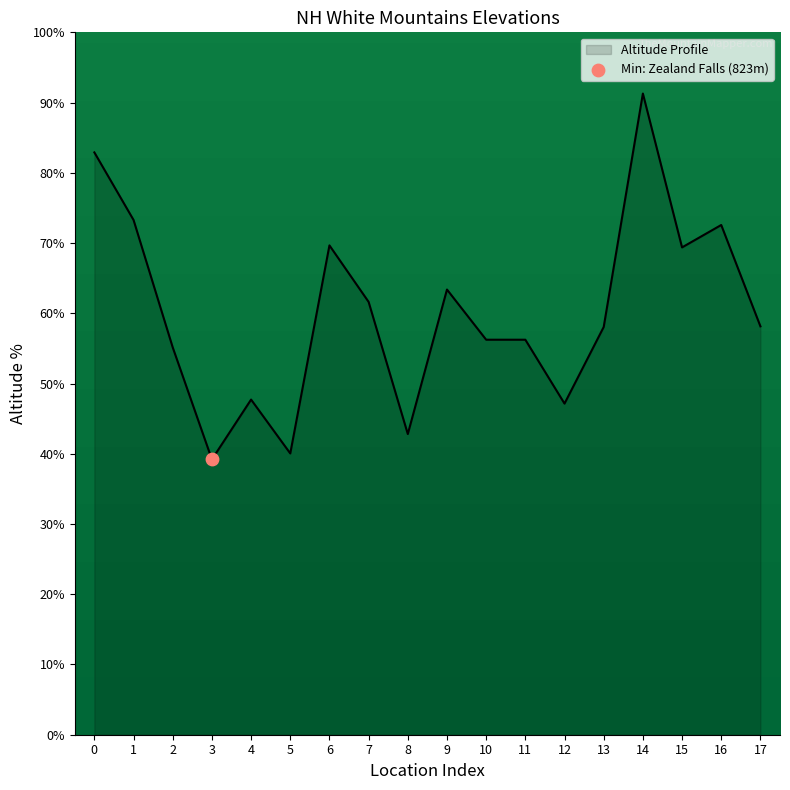

What is the change in value from 10 to 14?

+35.0